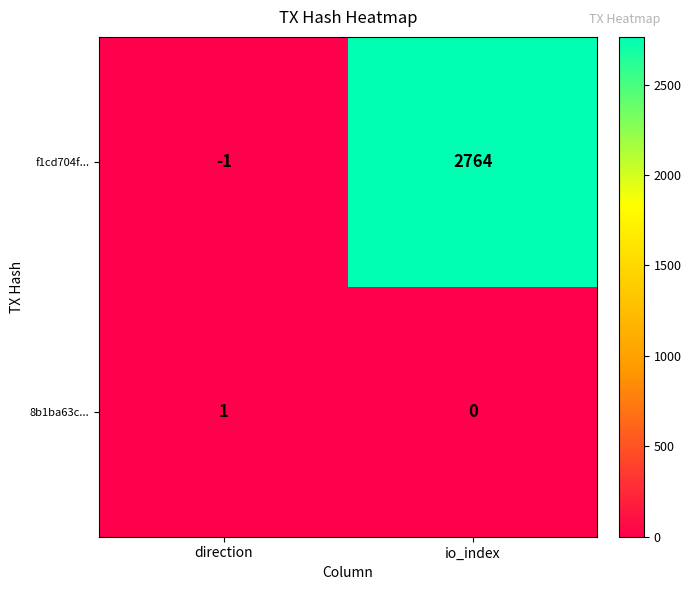

At io_index, list the series in order from largest to smallest.

f1cd704f..., 8b1ba63c...